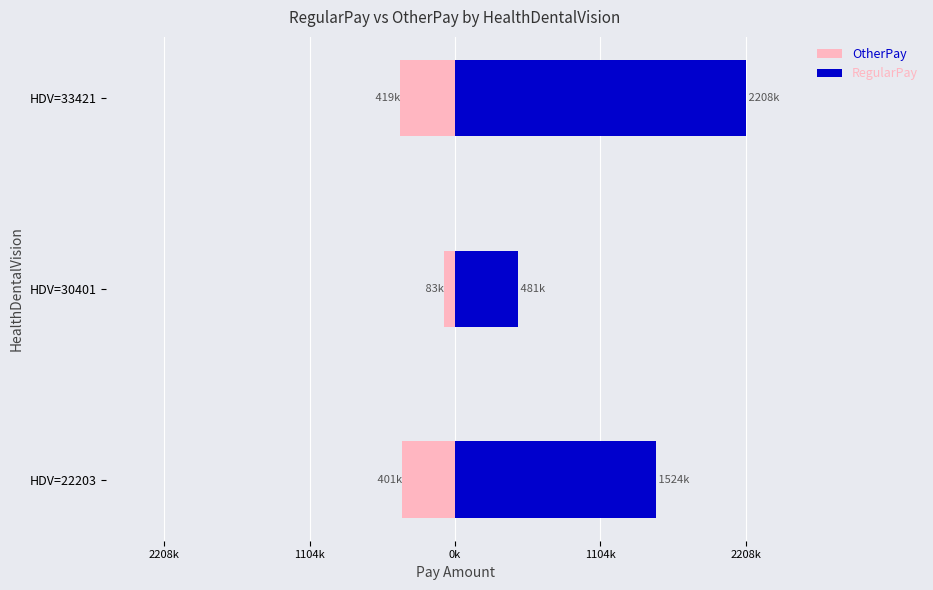

What are all the series names shown in the legend?

OtherPay, RegularPay